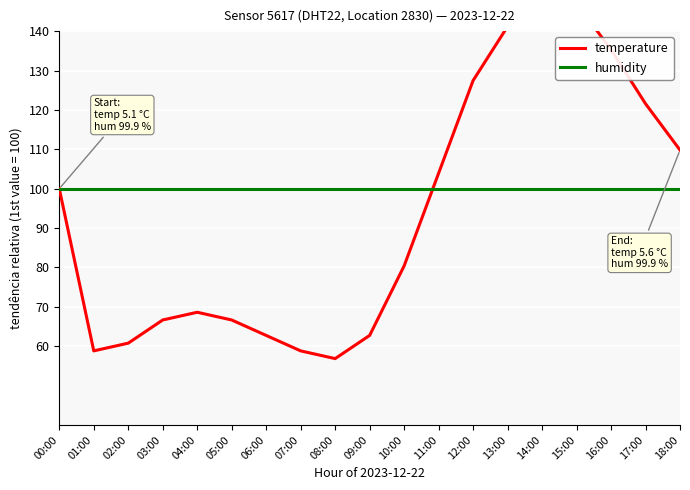

What is the average value of the temperature series?

93.8